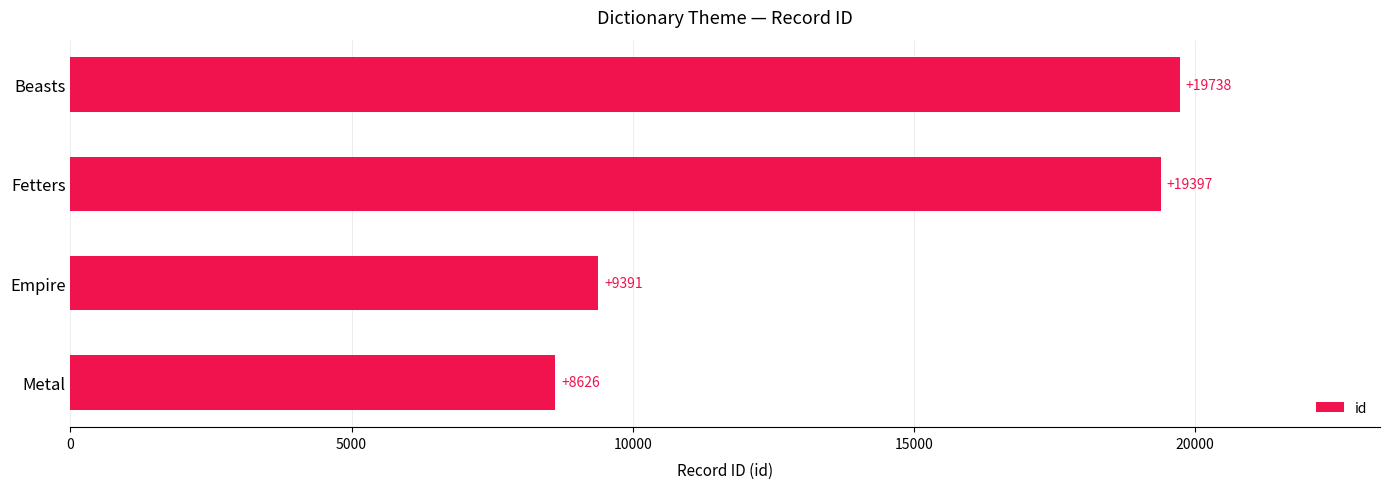

How many bars are there in total?

4